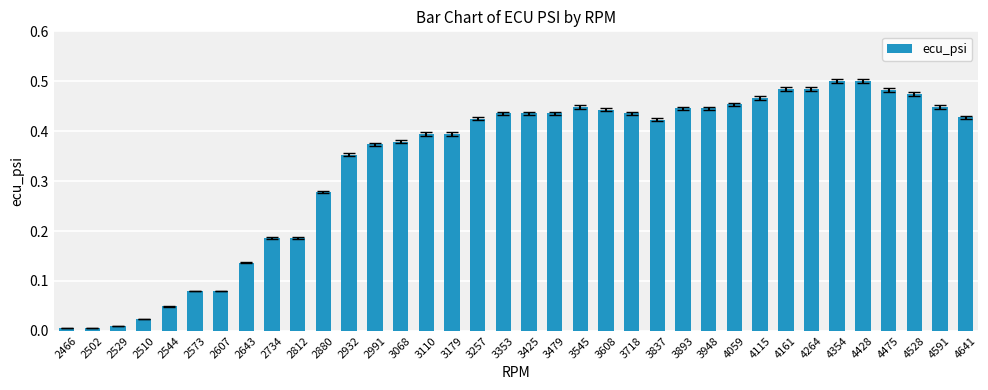

The value at 3718 is 0.4. True or false?

True